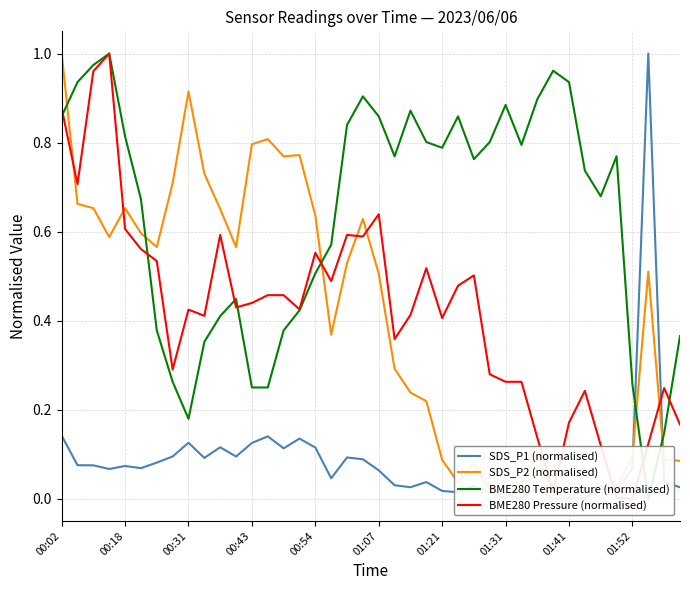

The BME280 Temperature (normalised) series shows 0.4 at 33. True or false?

False